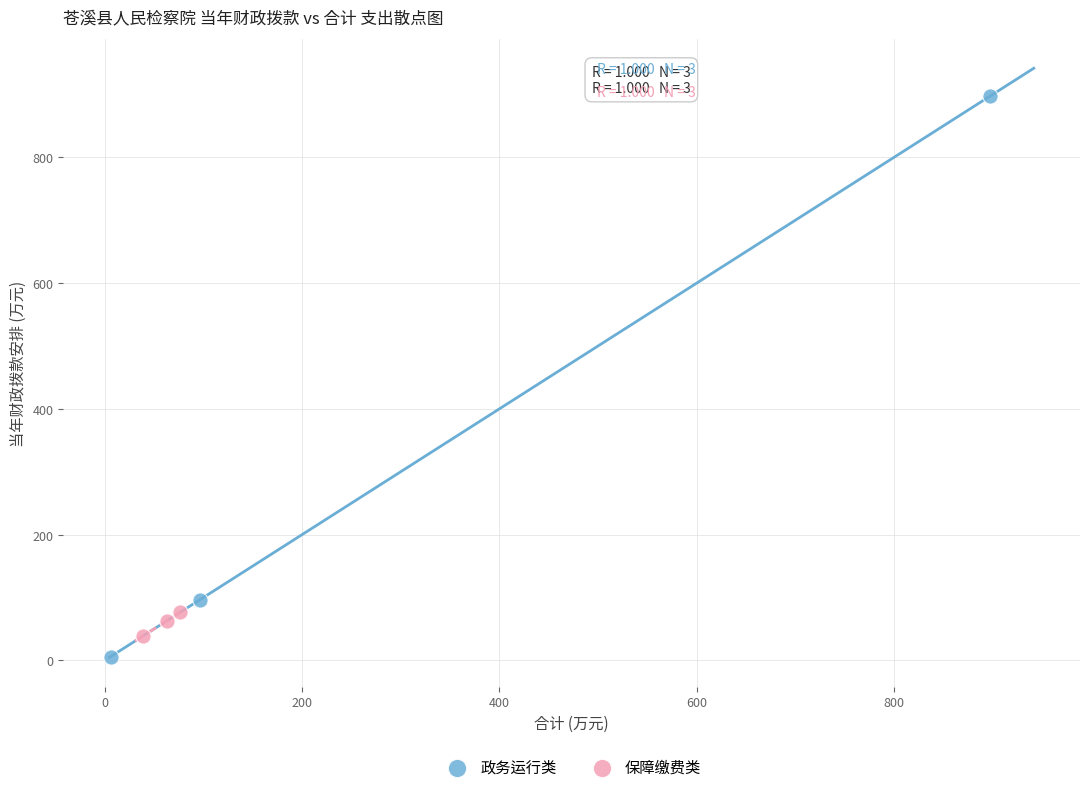

What are all the series names shown in the legend?

政务运行类, 保障缴费类